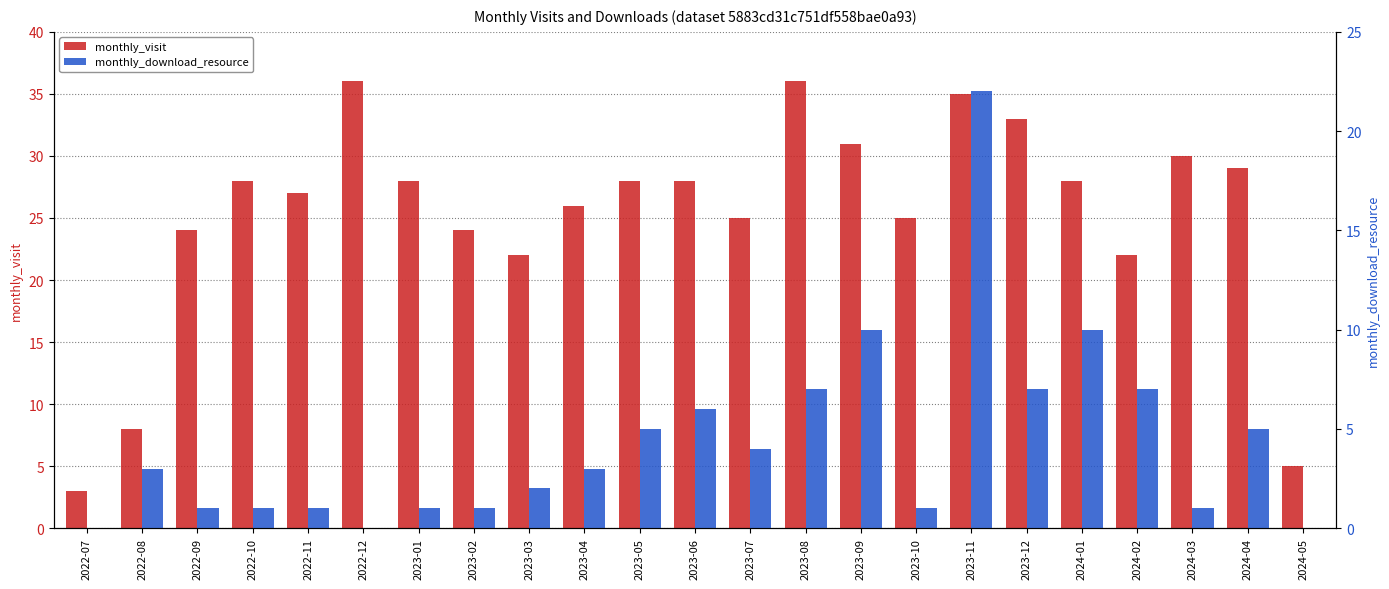

Between 2022-08 and 2023-09, which series saw the biggest shift?

monthly_visit